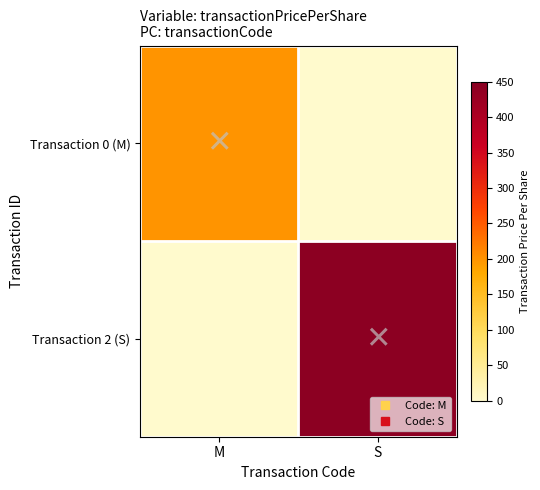

Reading right to left, transcribe all the data shown in this chart.

Transaction 0 (M): S=0.0	M=199.7
Transaction 2 (S): S=443.0	M=0.0